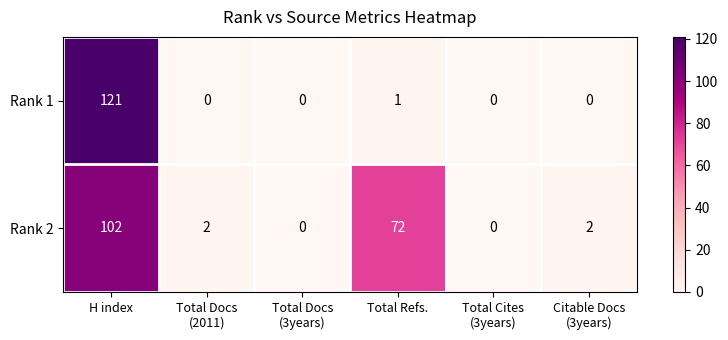

Reading right to left, list all the values displayed in this chart.

Rank 1: 0	0	1	0	0	121
Rank 2: 2	0	72	0	2	102